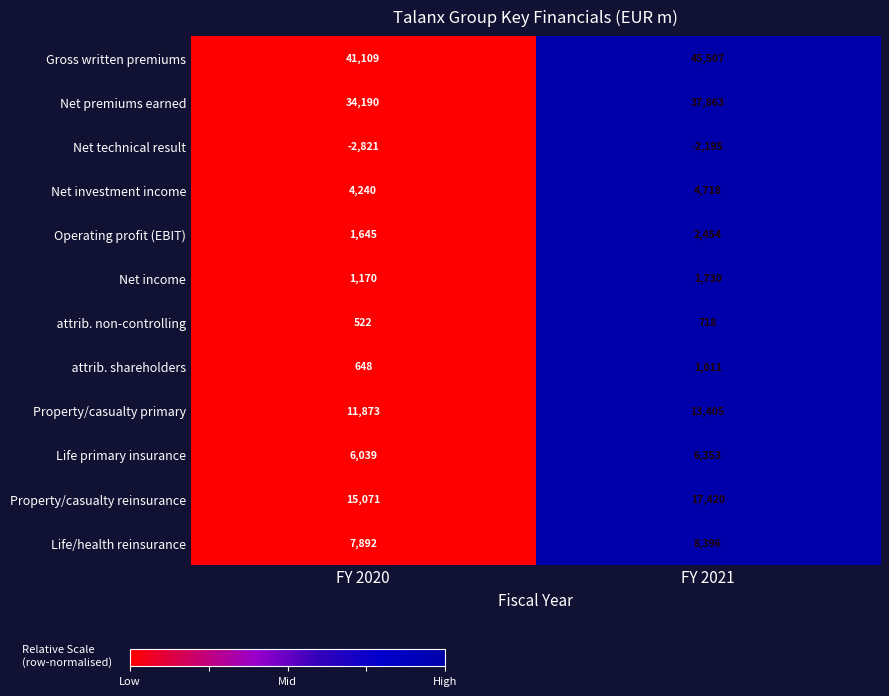

At which category is the sum across all series the highest?

FY 2021